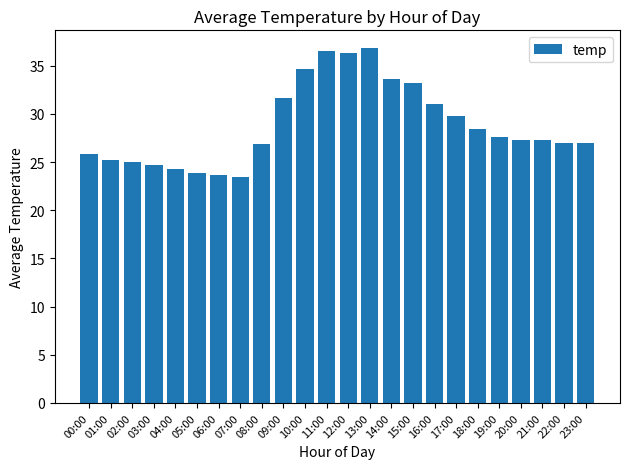

At which category does the chart reach its peak across all series?

13:00